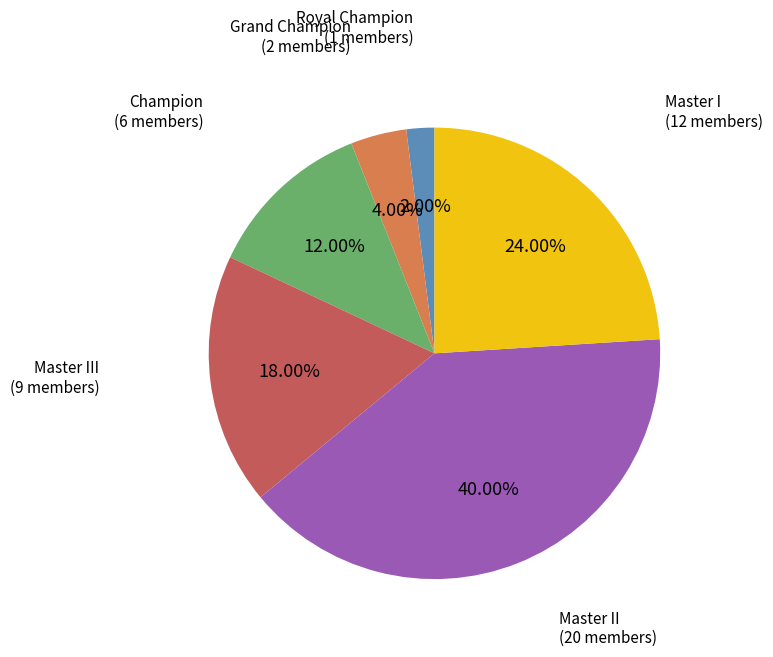

Is there any slice that represents more than half of the pie?

No